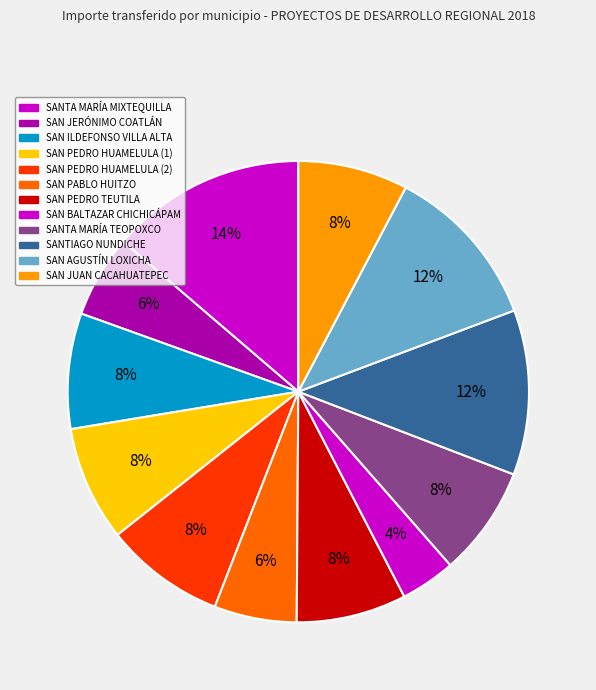

Combined, do SANTA MARÍA MIXTEQUILLA and SAN PEDRO TEUTILA account for over 50%?

No